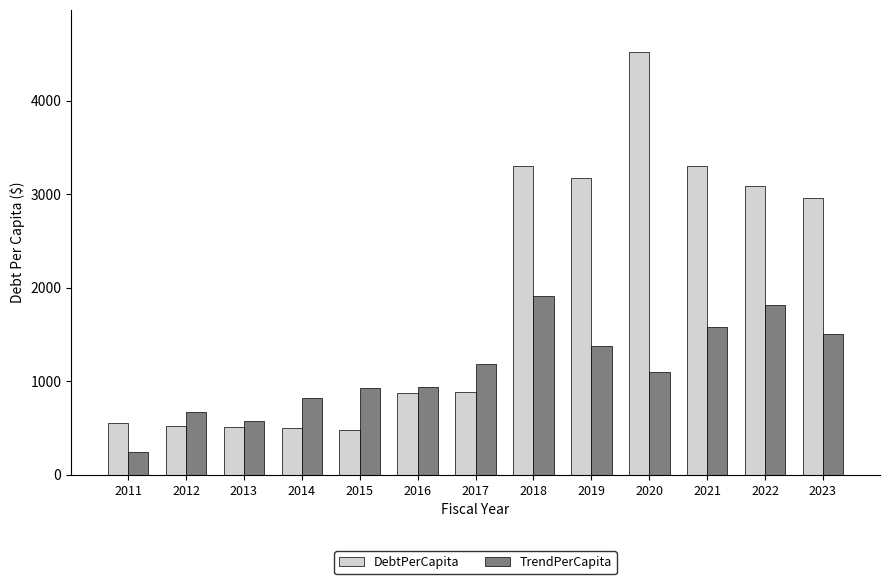

The value of TrendPerCapita at 2022 is 3149.1. True or false?

False